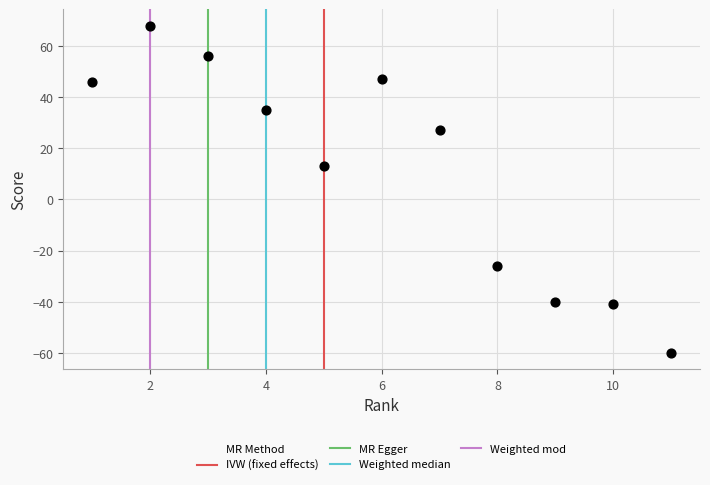

What is the average X value?

6